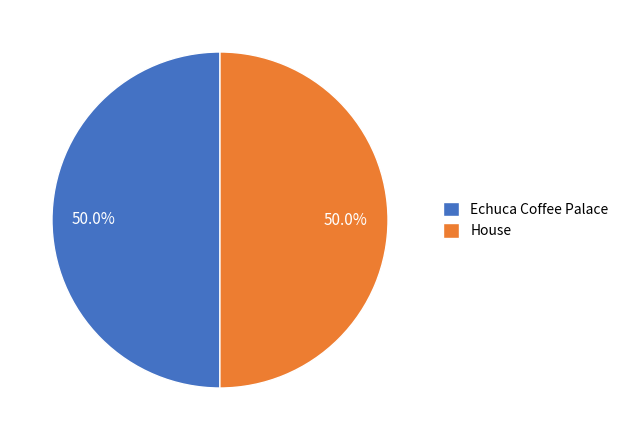

The House slice represents 58% of the pie. True or false?

False